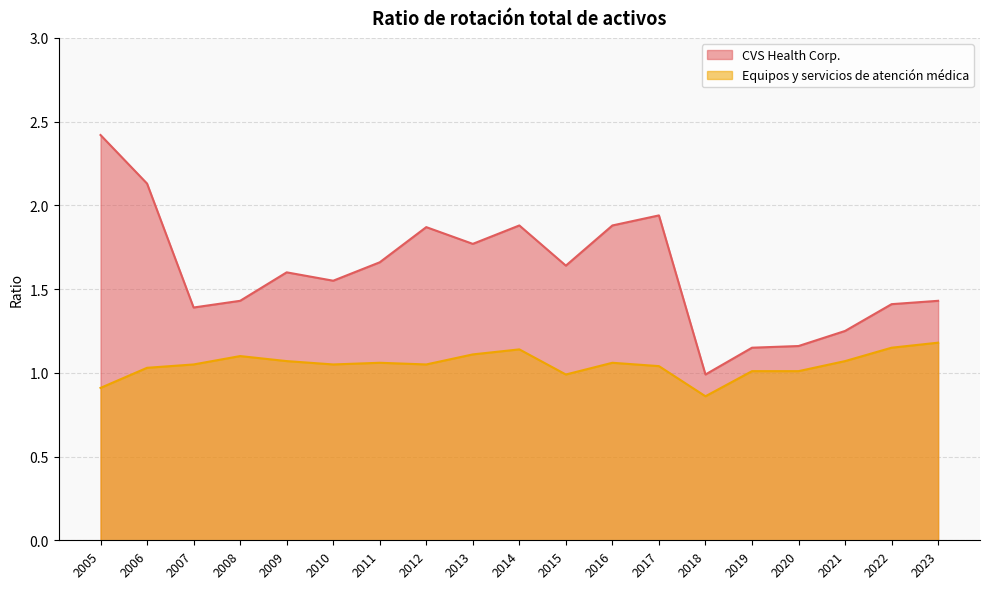

Between 2023 and 2006, which is larger?

2006